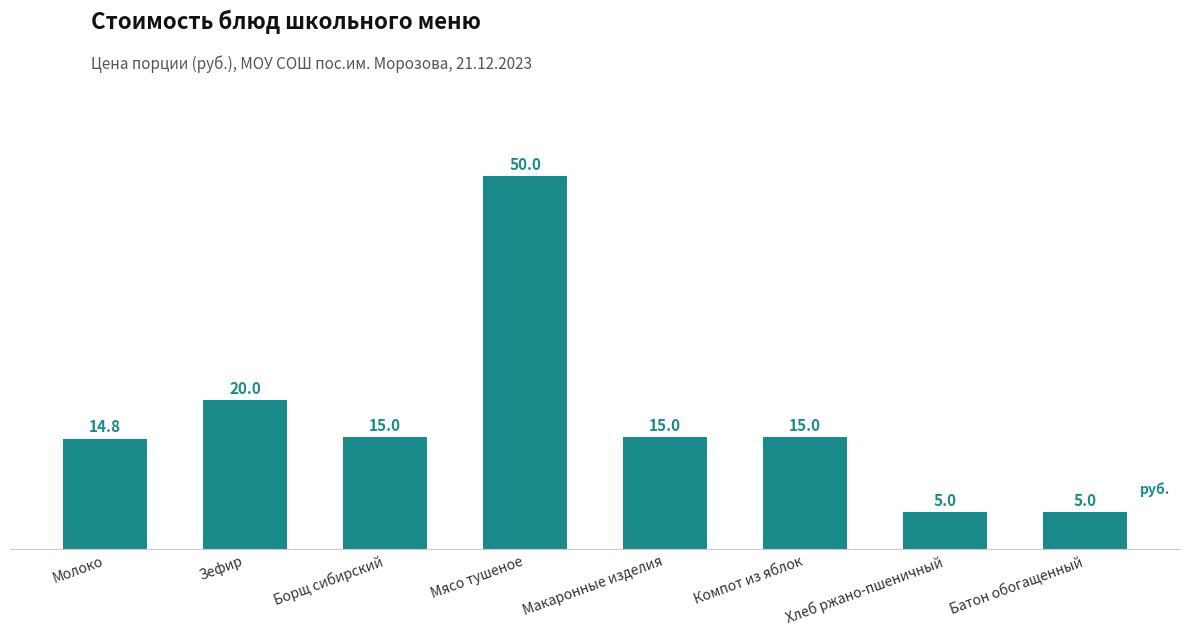

Reading right to left, what are all the values shown in this chart?

5.0	5.0	15.0	15.0	50.0	15.0	20.0	14.8